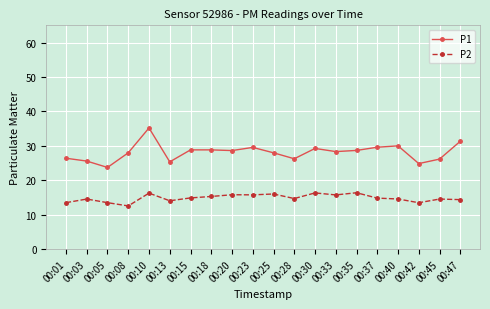

Rank the series by their average value, from highest to lowest.

P1, P2